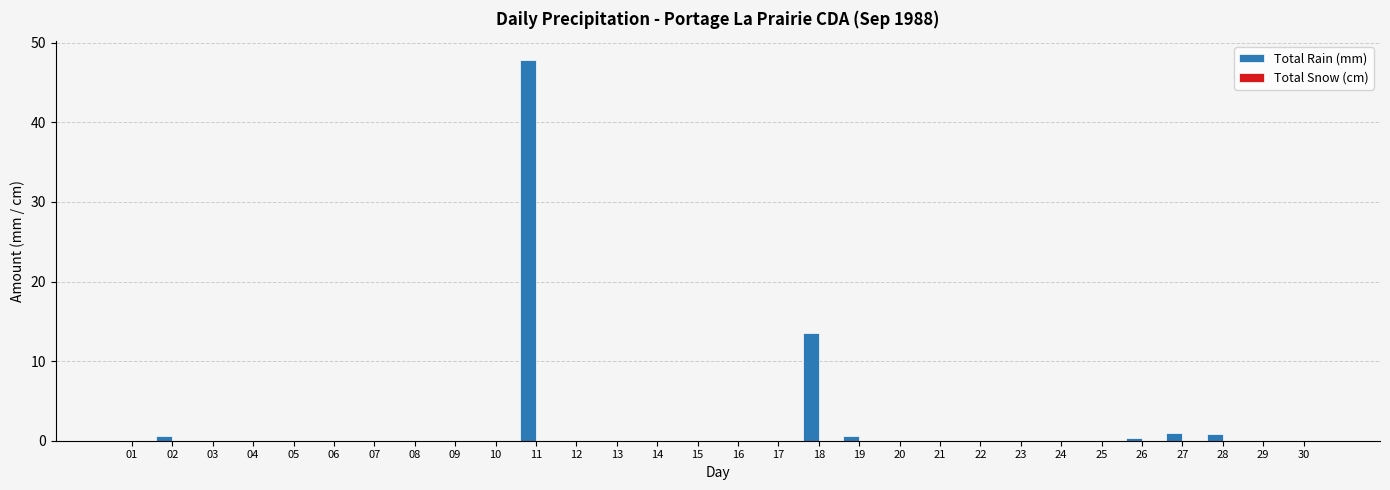

The chart shows a value of 0.0 at 24. True or false?

True